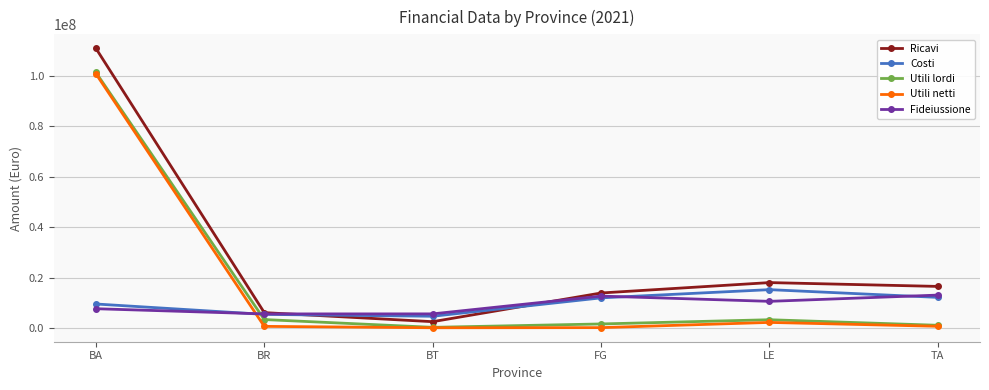

Which series has the widest spread of values?

Ricavi